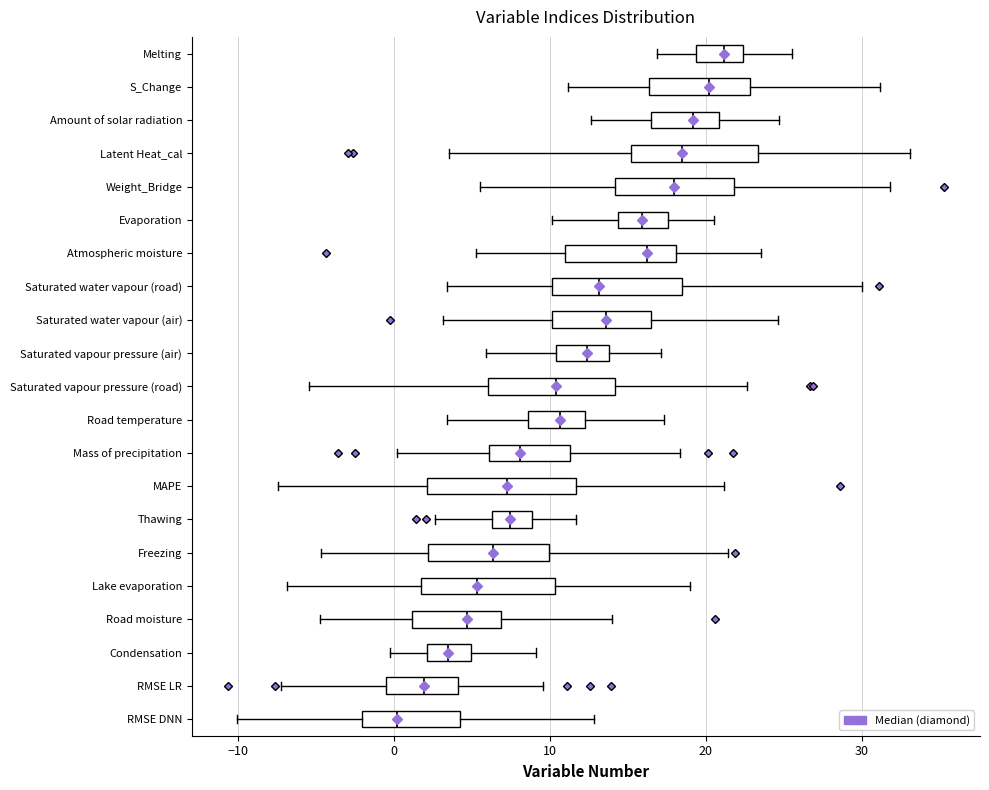

Reading bottom to top, read every box against the x-axis: the position of its median line, the range the box covers, and the ends of its whiskers. The values are not printed on the chart, so give them approximately, as read against the axis.

RMSE DNN: median 0, box -2 to 4, whiskers -10 to 13
RMSE LR: median 2, box -1 to 4, whiskers -7 to 10
Condensation: median 3, box 2 to 5, whiskers 0 to 9
Road moisture: median 5, box 1 to 7, whiskers -5 to 14
Lake evaporation: median 5, box 2 to 10, whiskers -7 to 19
Freezing: median 6, box 2 to 10, whiskers -5 to 21
Thawing: median 7, box 6 to 9, whiskers 3 to 12
MAPE: median 7, box 2 to 12, whiskers -7 to 21
Mass of precipitation: median 8, box 6 to 11, whiskers 0 to 18
Road temperature: median 11, box 9 to 12, whiskers 3 to 17
Saturated vapour pressure (road): median 10, box 6 to 14, whiskers -5 to 23
Saturated vapour pressure (air): median 12, box 10 to 14, whiskers 6 to 17
Saturated water vapour (air): median 14, box 10 to 16, whiskers 3 to 25
Saturated water vapour (road): median 13, box 10 to 18, whiskers 3 to 30
Atmospheric moisture: median 16, box 11 to 18, whiskers 5 to 24
Evaporation: median 16, box 14 to 18, whiskers 10 to 21
Weight_Bridge: median 18, box 14 to 22, whiskers 5 to 32
Latent Heat_cal: median 18, box 15 to 23, whiskers 4 to 33
Amount of solar radiation: median 19, box 16 to 21, whiskers 13 to 25
S_Change: median 20, box 16 to 23, whiskers 11 to 31
Melting: median 21, box 19 to 22, whiskers 17 to 26